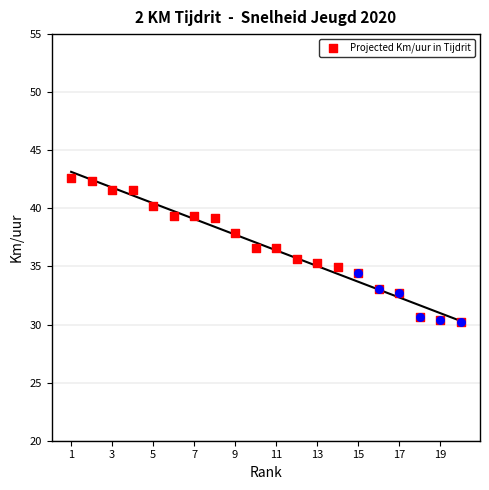

Between 15 and 15, which is larger?

15